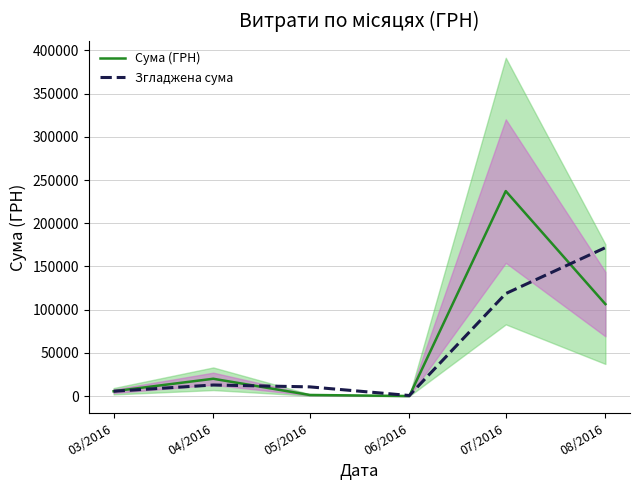

True or false: Згладжена сума has a value of 2655.8 at 04/2016.

False